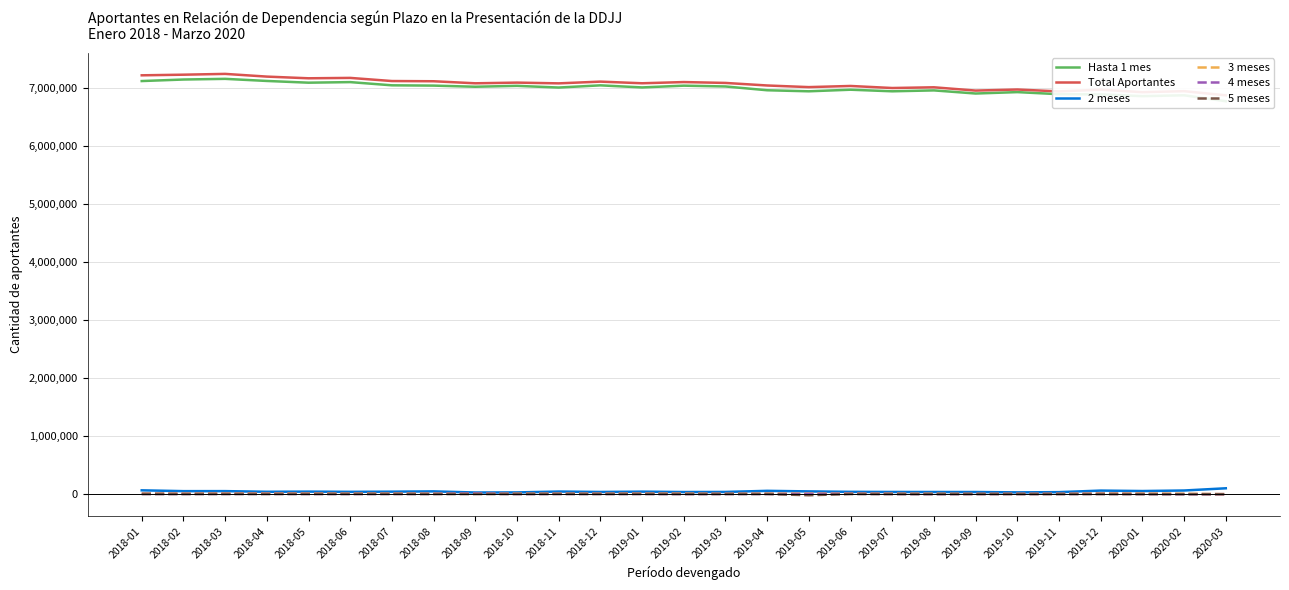

True or false: Hasta 1 mes and 4 meses cross at least once.

False